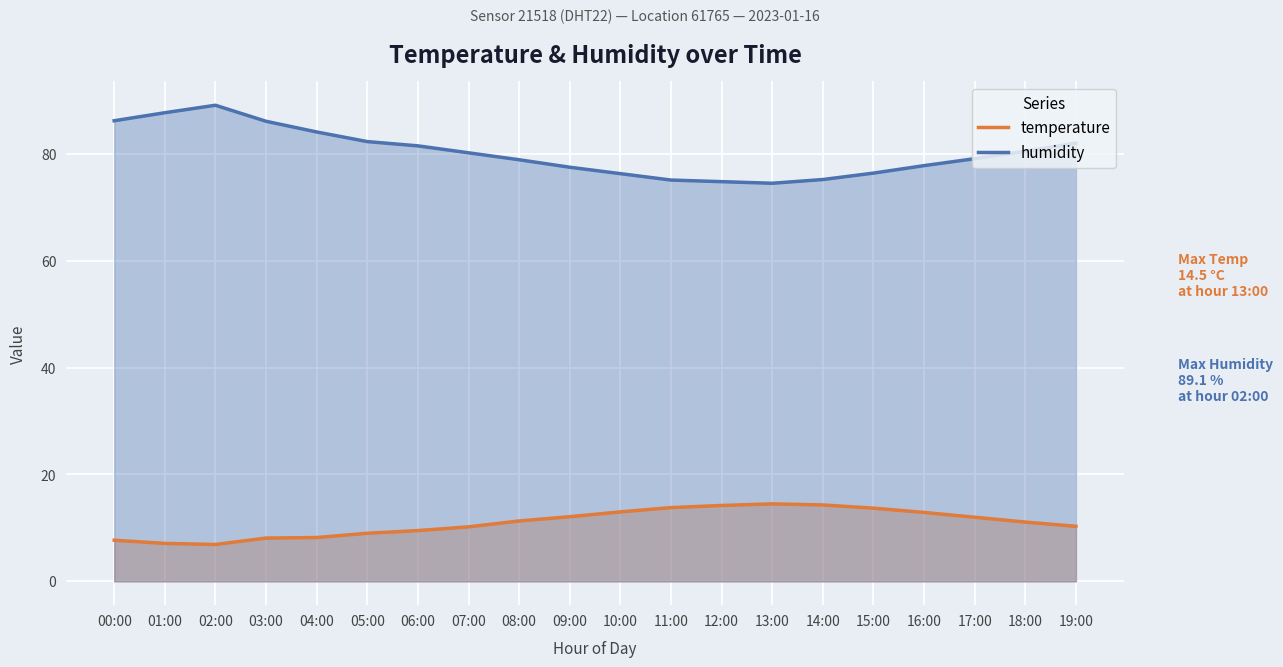

What position from the left is 16:00?

17